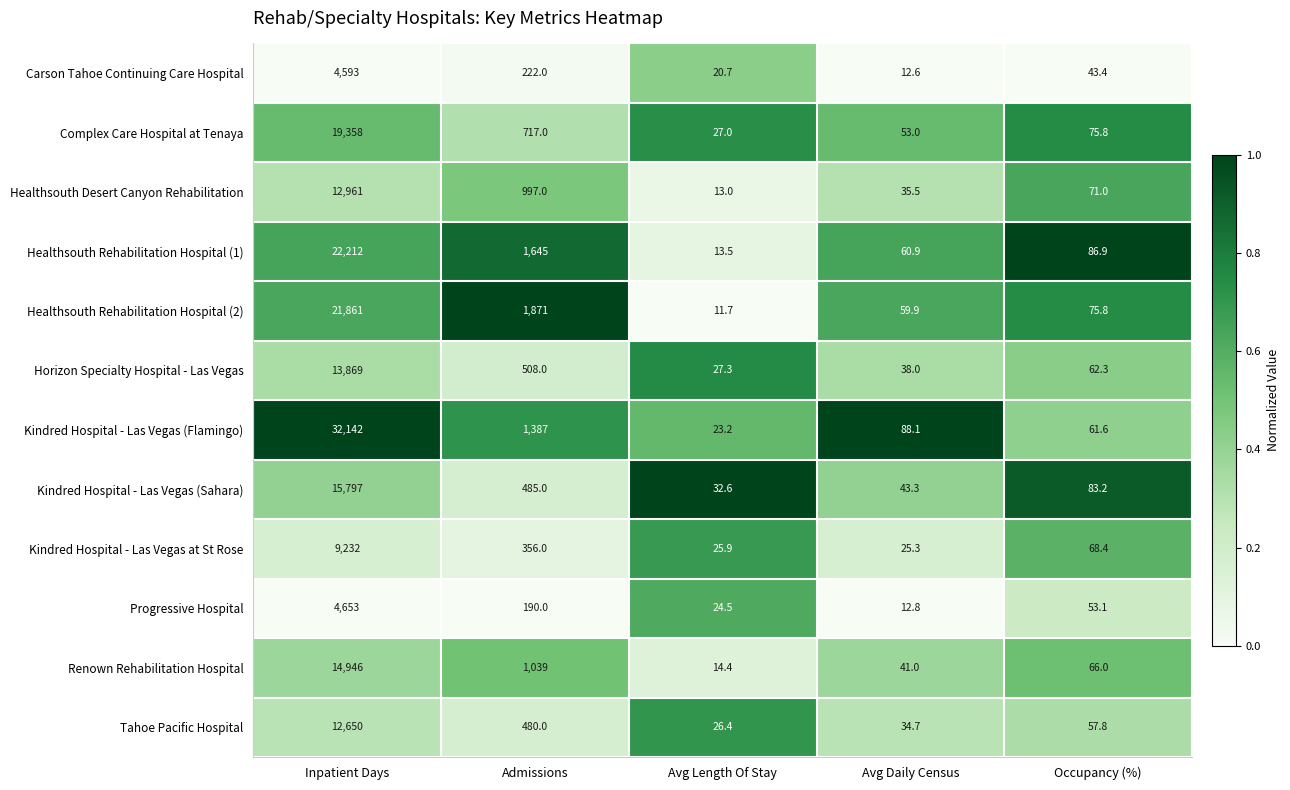

The value of Kindred Hospital - Las Vegas (Sahara) at Admissions is 775.0. True or false?

False